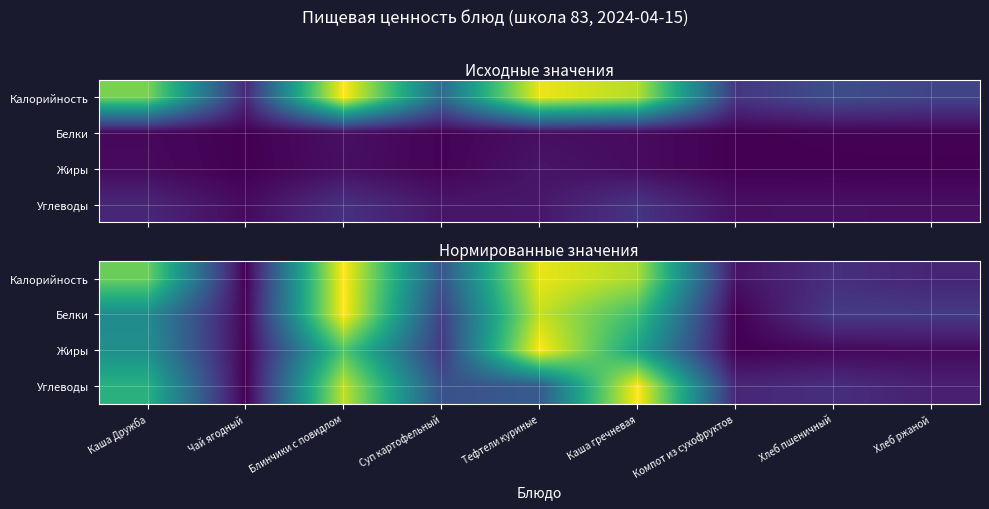

What is the sum of all Жиры values?

3.0